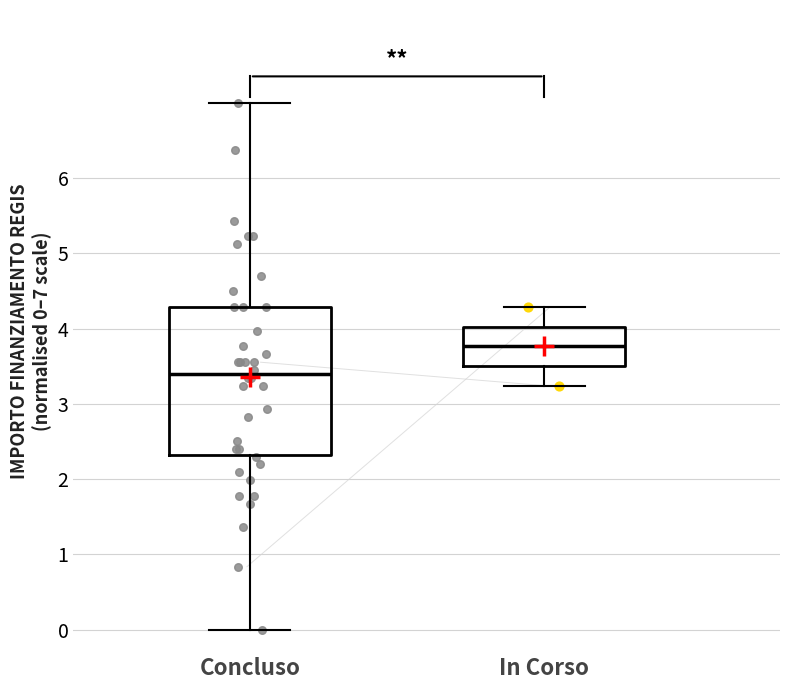

Where does the median line of the box for In Corso sit on the y-axis? The values are not printed on the chart, so give them approximately, as read against the axis.

3.8